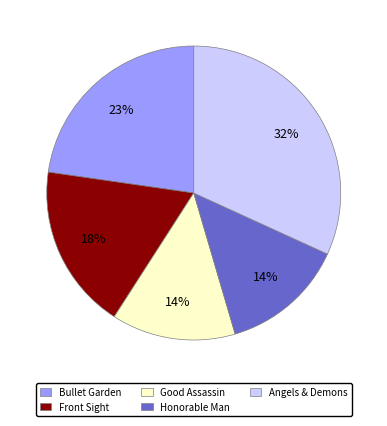

Count the number of slices in the pie.

5